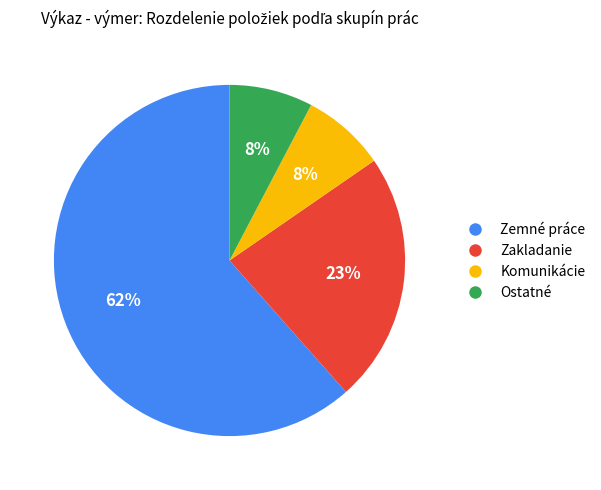

To the nearest percent, what is the average slice percentage?

25%